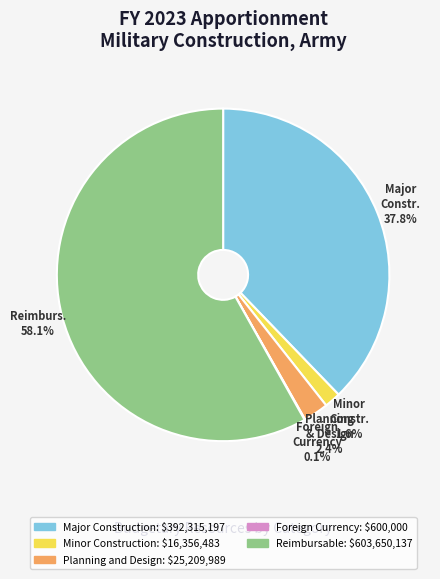

Which category has the biggest portion of the pie?

Reimbursable